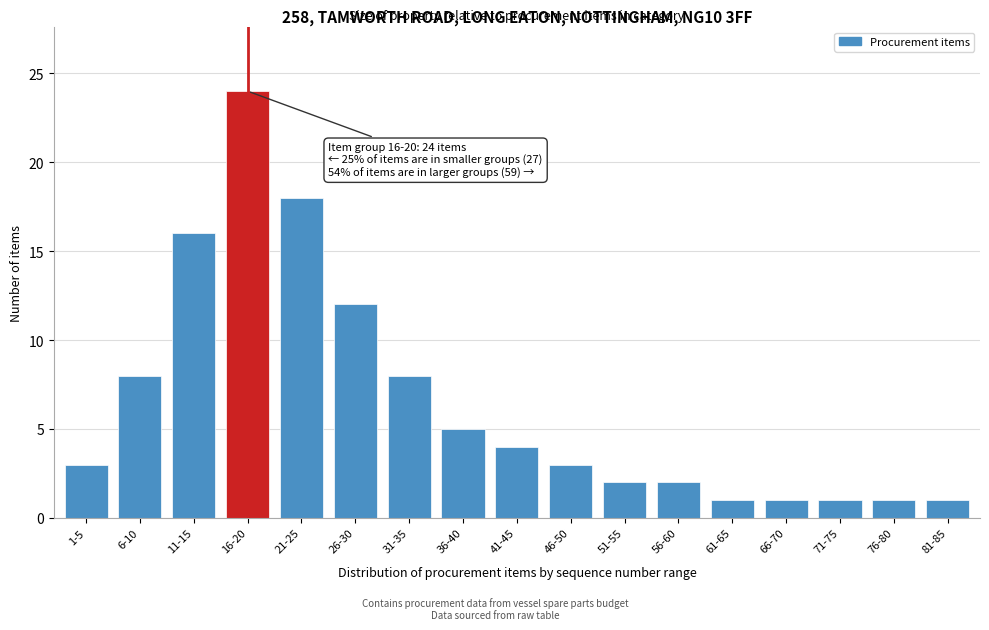

Reading left to right, list all the values displayed in this chart.

3	8	16	24	18	12	8	5	4	3	2	2	1	1	1	1	1